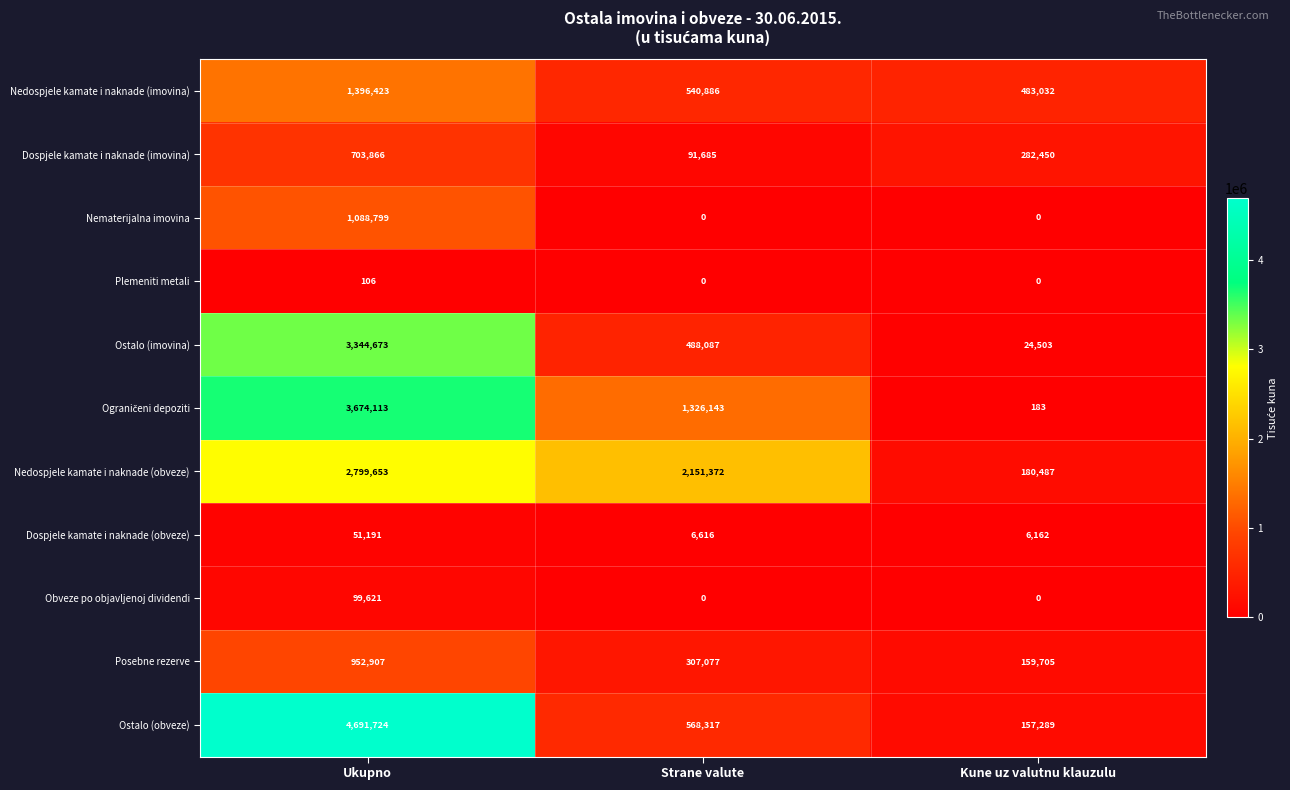

Between Ukupno and Kune uz valutnu klauzulu, which series saw the biggest shift?

Ostalo (obveze)